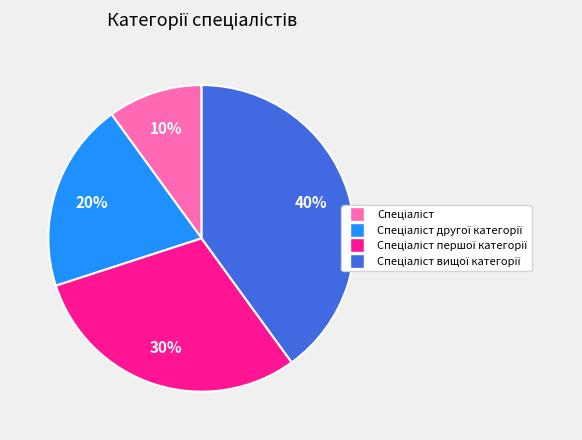

To the nearest percent, what is the average slice percentage?

25%